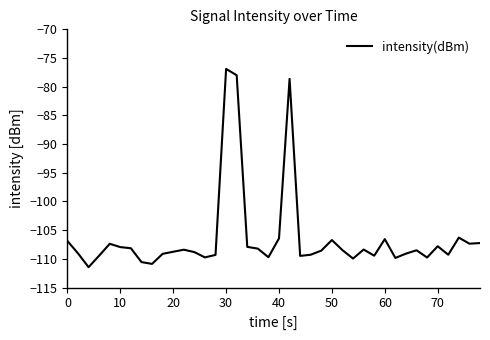

True or false: there are more than 1 points higher than both neighbors.

True